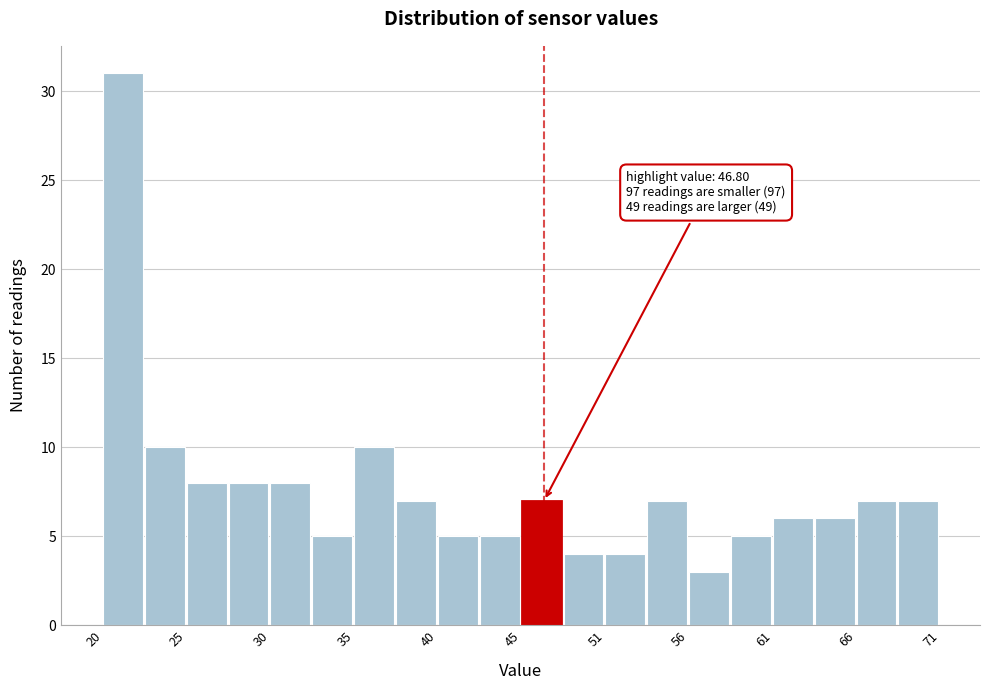

Around what value on the x-axis is the tallest bar? Give the approximate position of its centre, as read against the axis.

21